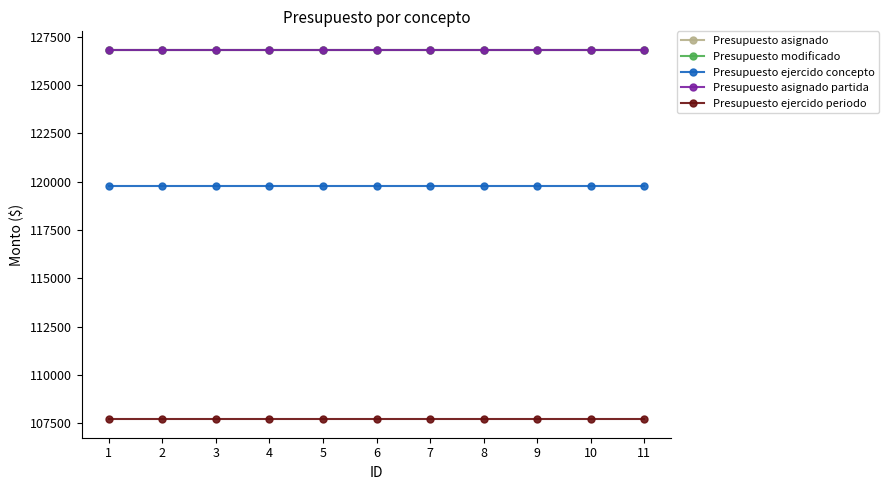

Is this an area chart (filled region under the line)?

No